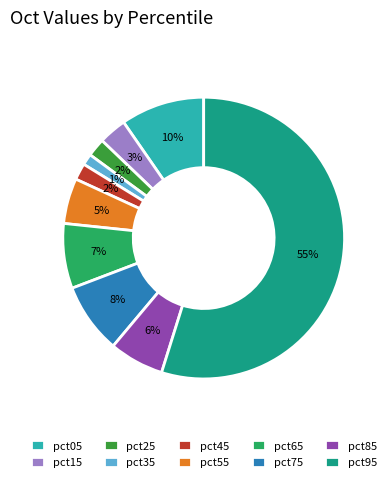

What percentage is the pct35 slice, to the nearest percent?

1%